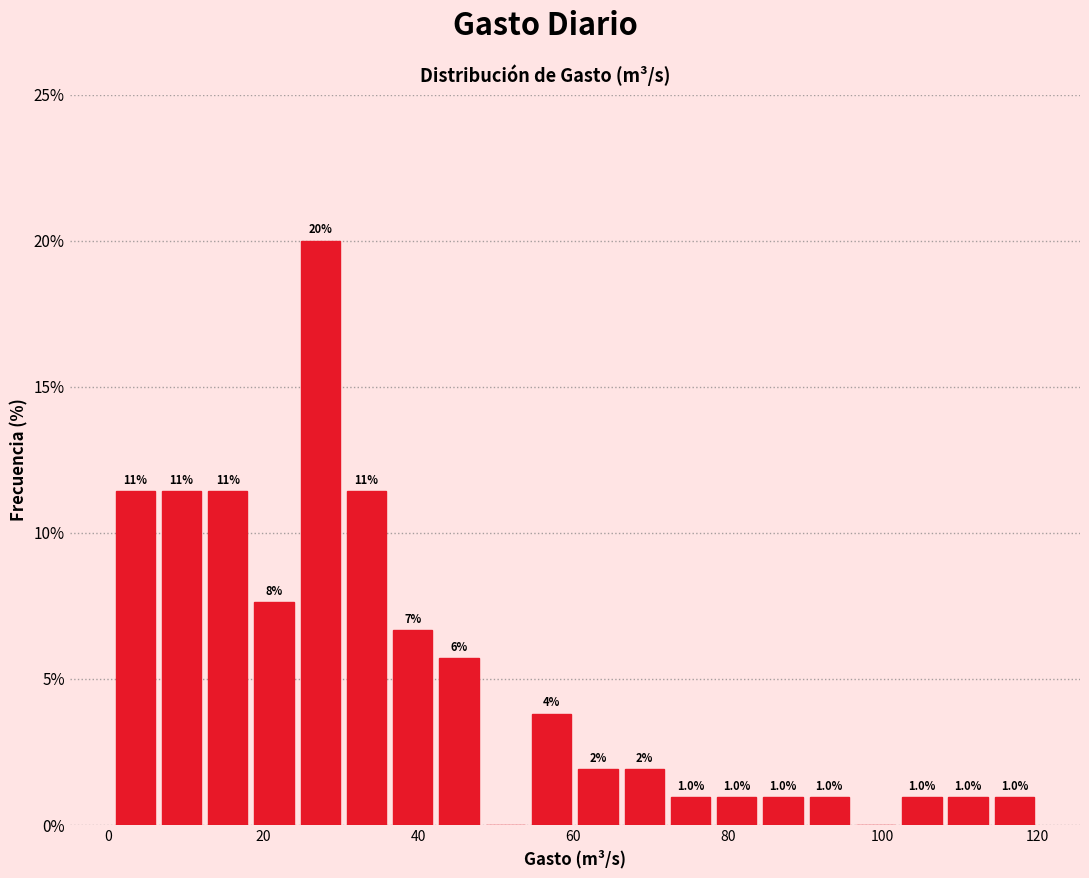

Around what value on the x-axis is the tallest bar? Give the approximate position of its centre, as read against the axis.

28